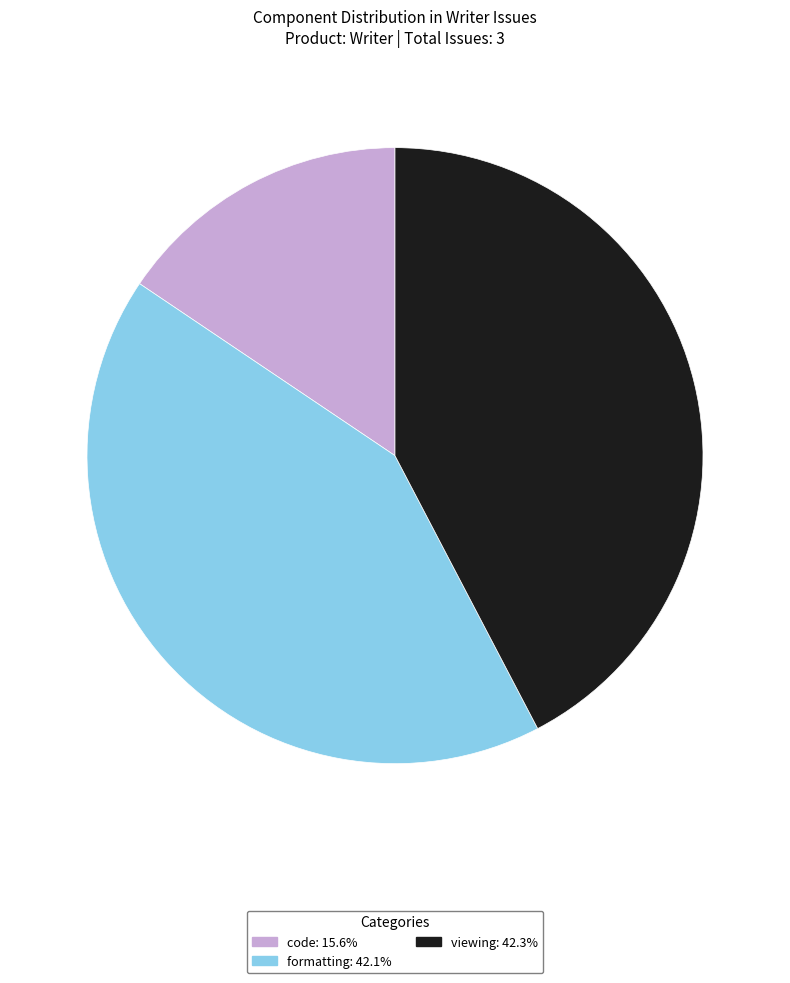

The viewing slice represents 55% of the pie. True or false?

False